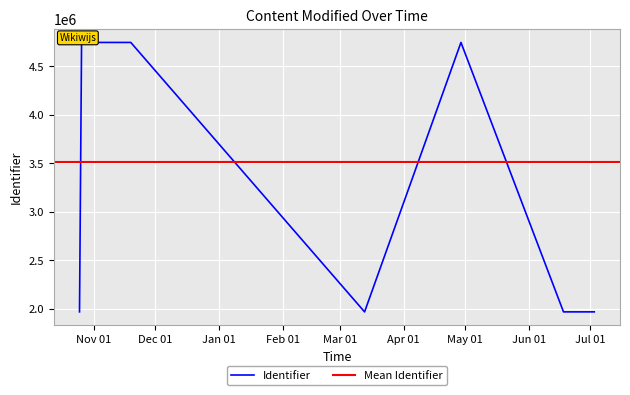

True or false: there are more than 2 points higher than both neighbors.

False